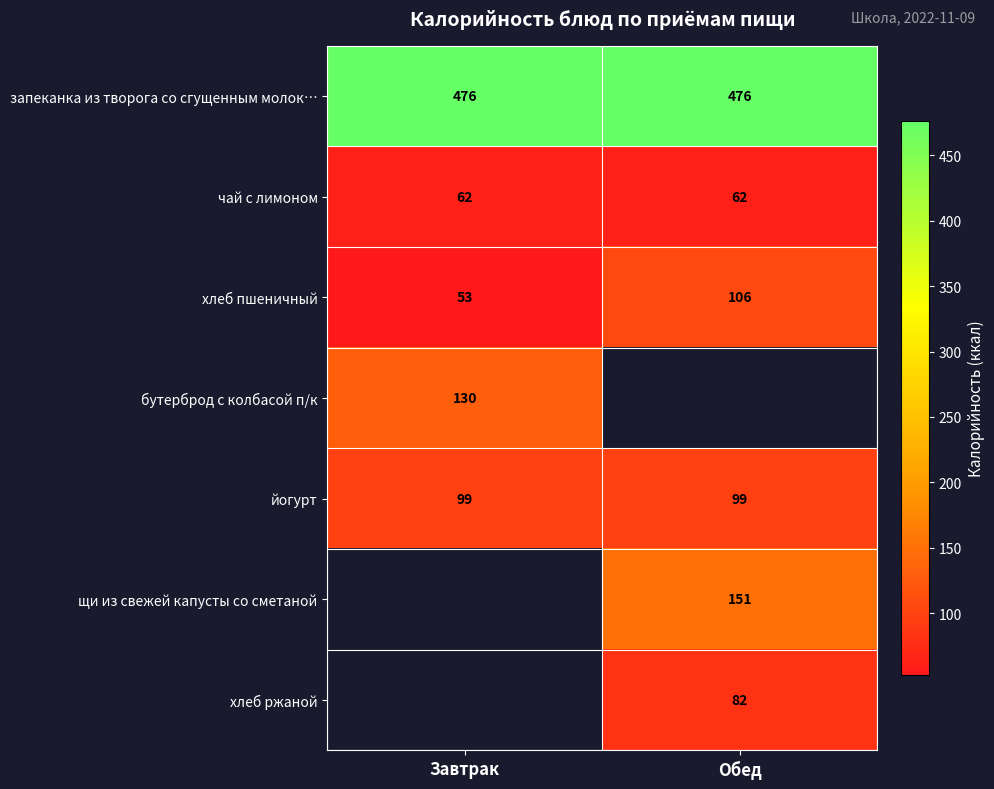

What is the maximum value shown in the chart?

476.0